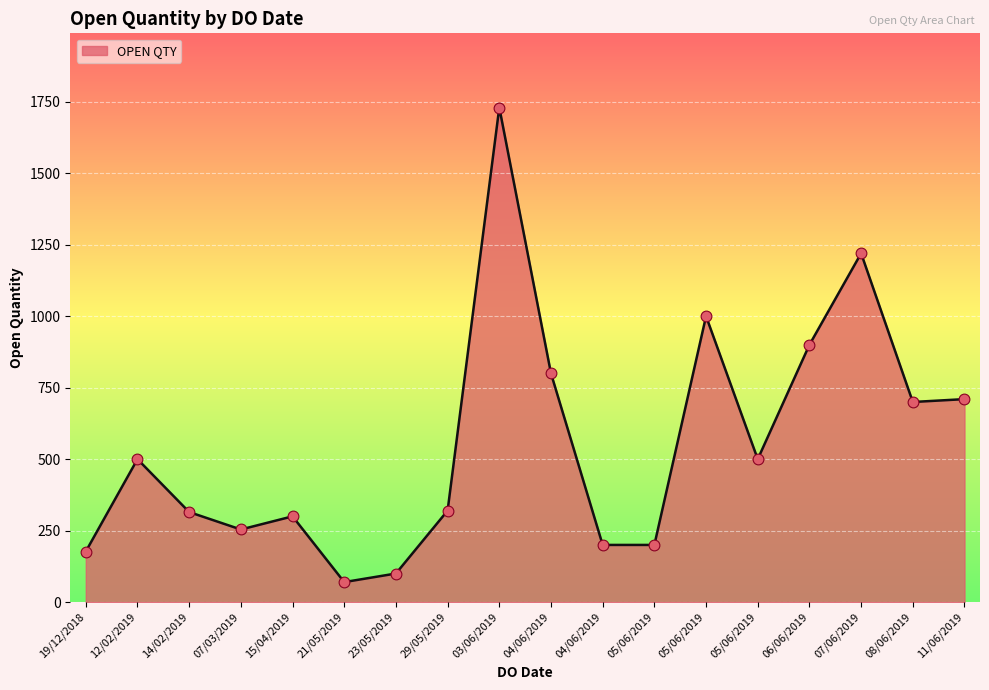

Which has a higher value, 05/06/2019 or 04/06/2019?

05/06/2019